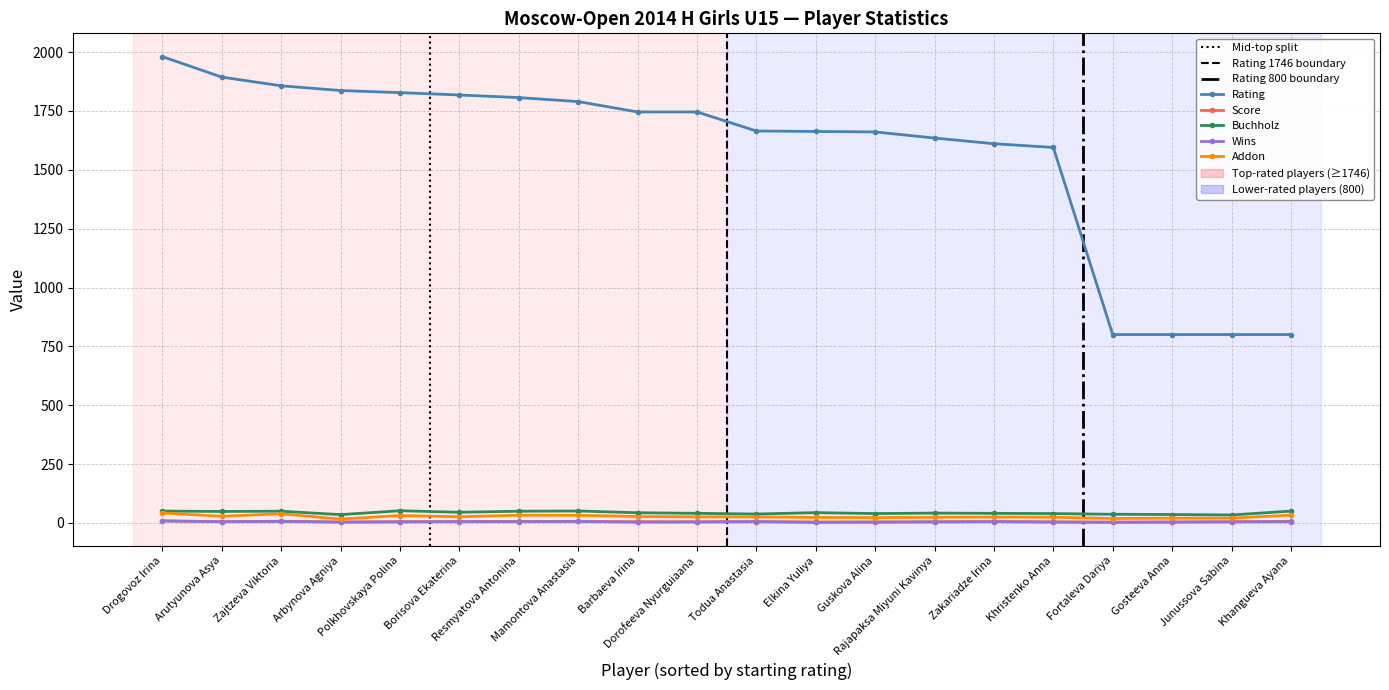

True or false: Score and Addon intersect in this chart.

False